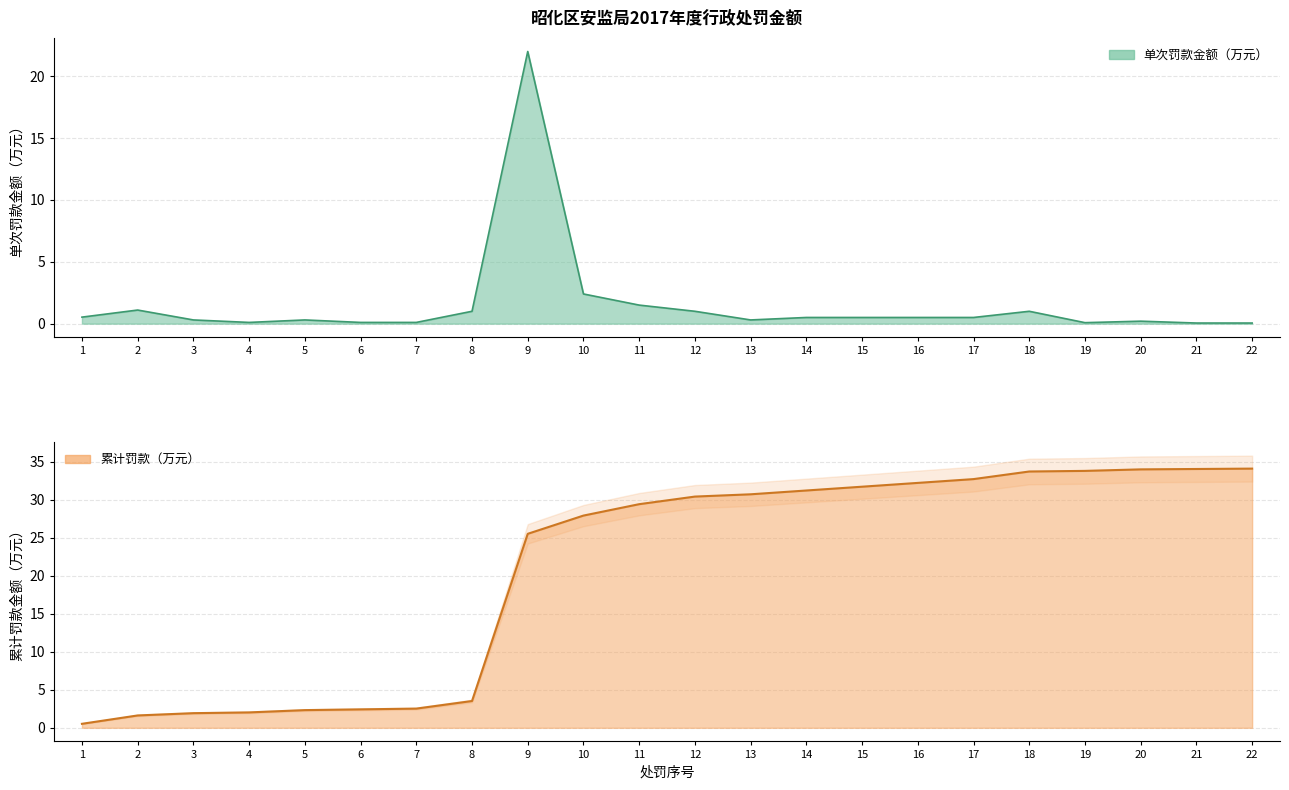

The value of 累计罚款（万元） at 10 is 15.2. True or false?

False